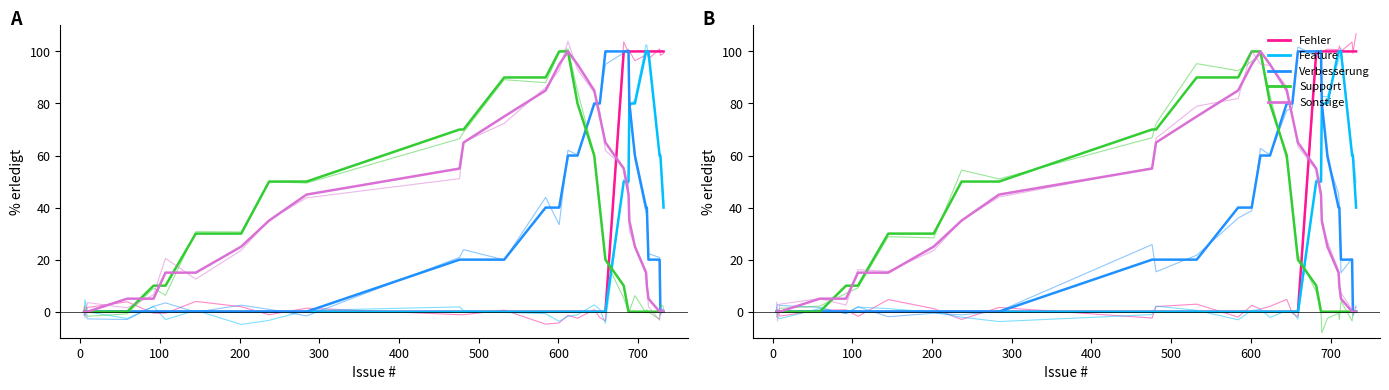

Which has a higher value, 300 or 100?

300